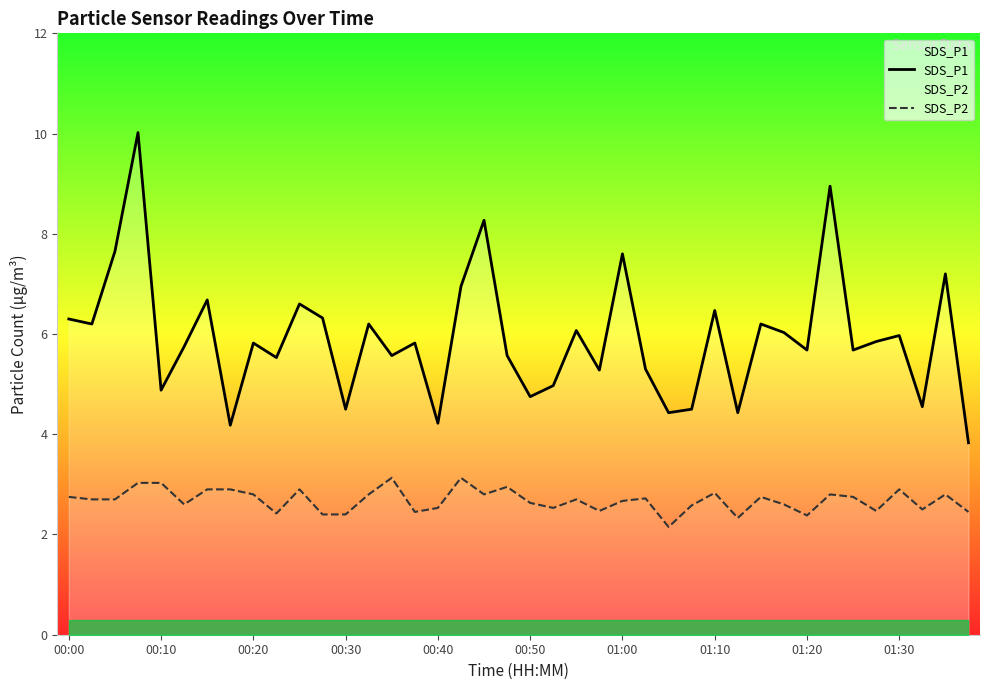

How many interior local peaks does the SDS_P2 series have?

11